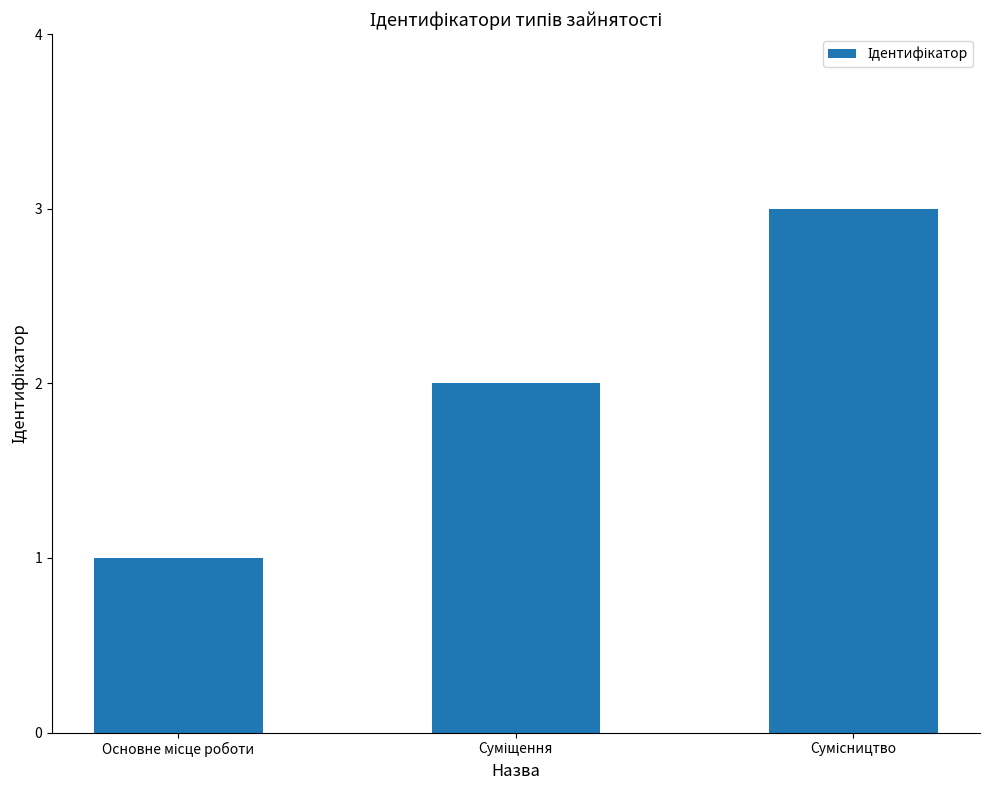

What is the greatest value displayed?

3